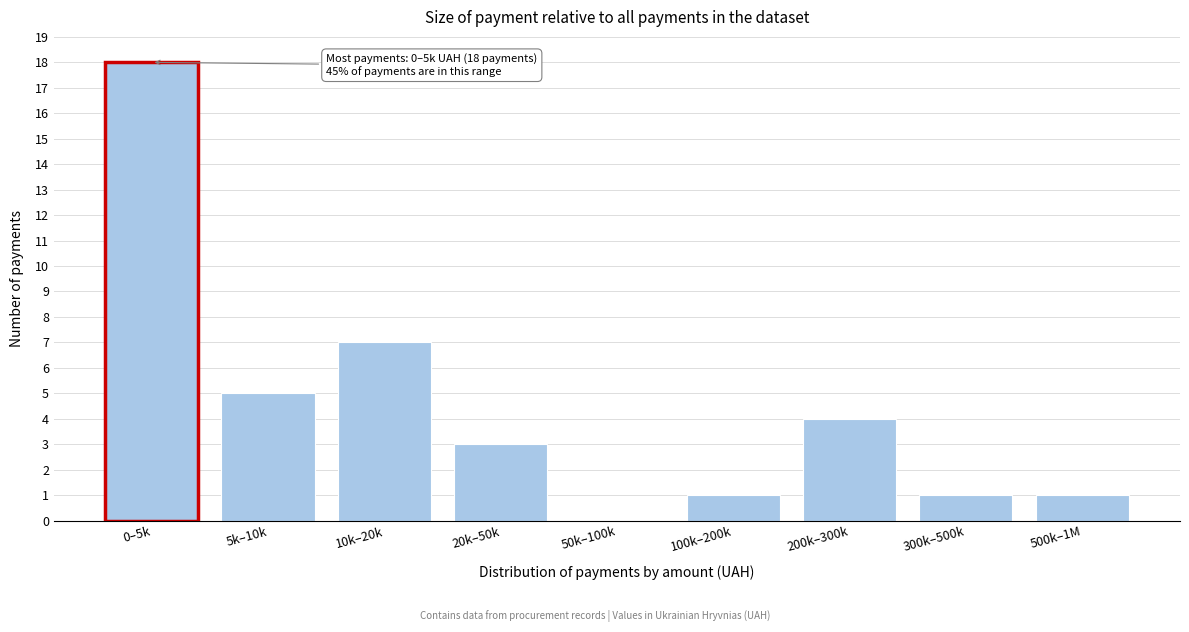

Reading left to right, what are all the values shown in this chart?

0–5k=18	5k–10k=5	10k–20k=7	20k–50k=3	50k–100k=0	100k–200k=1	200k–300k=4	300k–500k=1	500k–1M=1